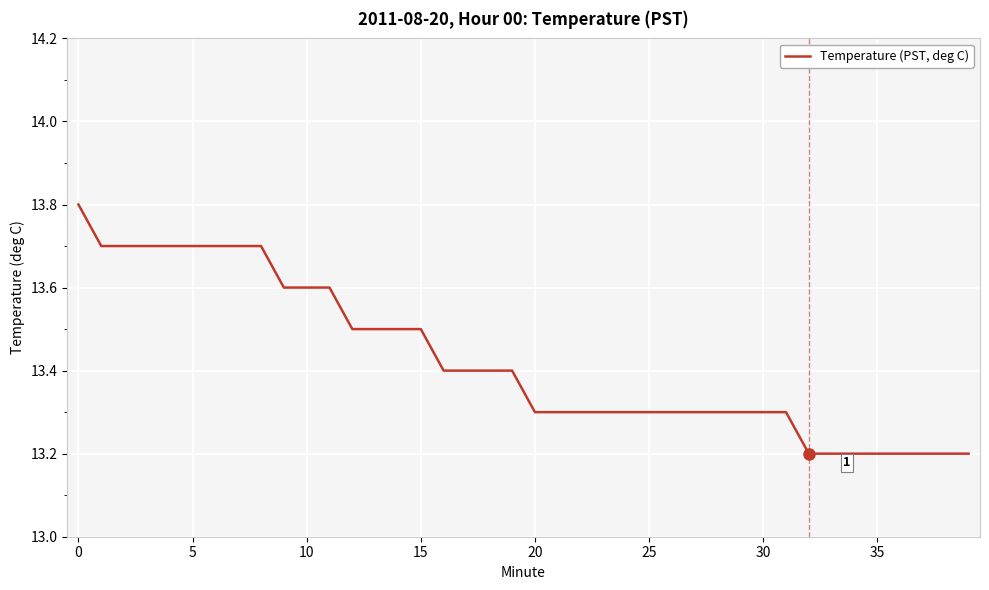

What is the sum of all values?

537.0